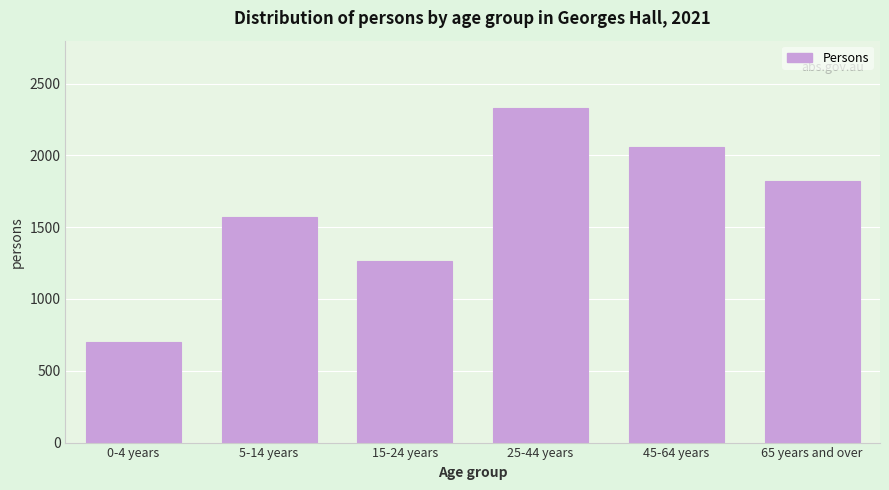

Reading left to right, what are all the values shown in this chart?

700	1572	1262	2332	2056	1819